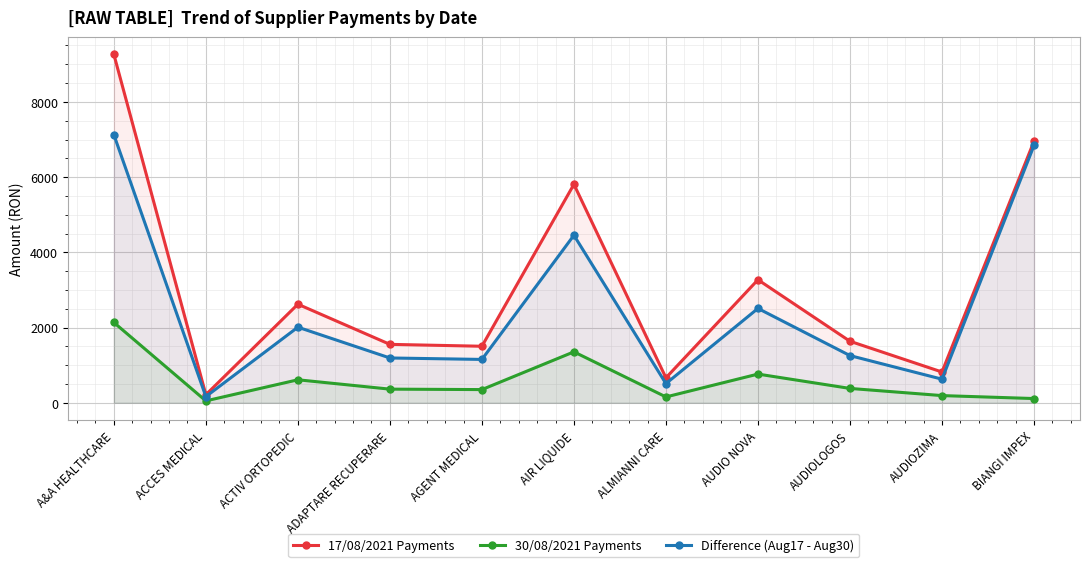

What is the average value of the Difference (Aug17 - Aug30) series?

2530.9